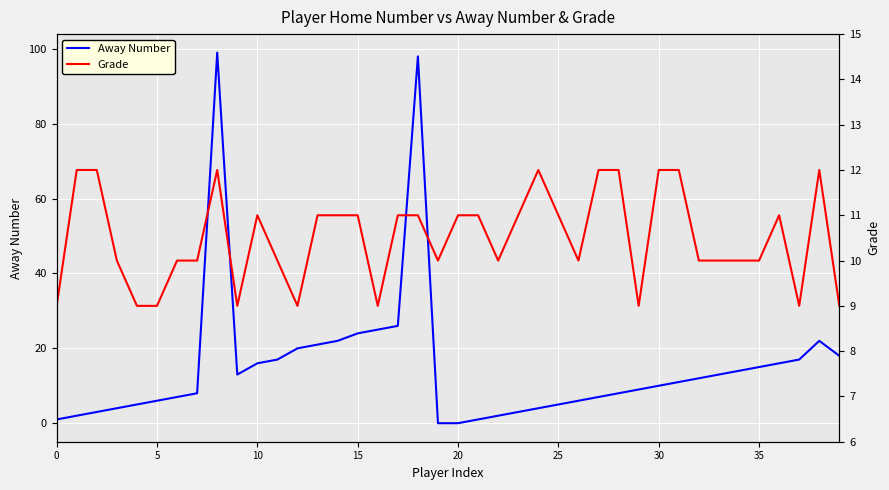

Is it true that Away Number equals 6 at 5?

True